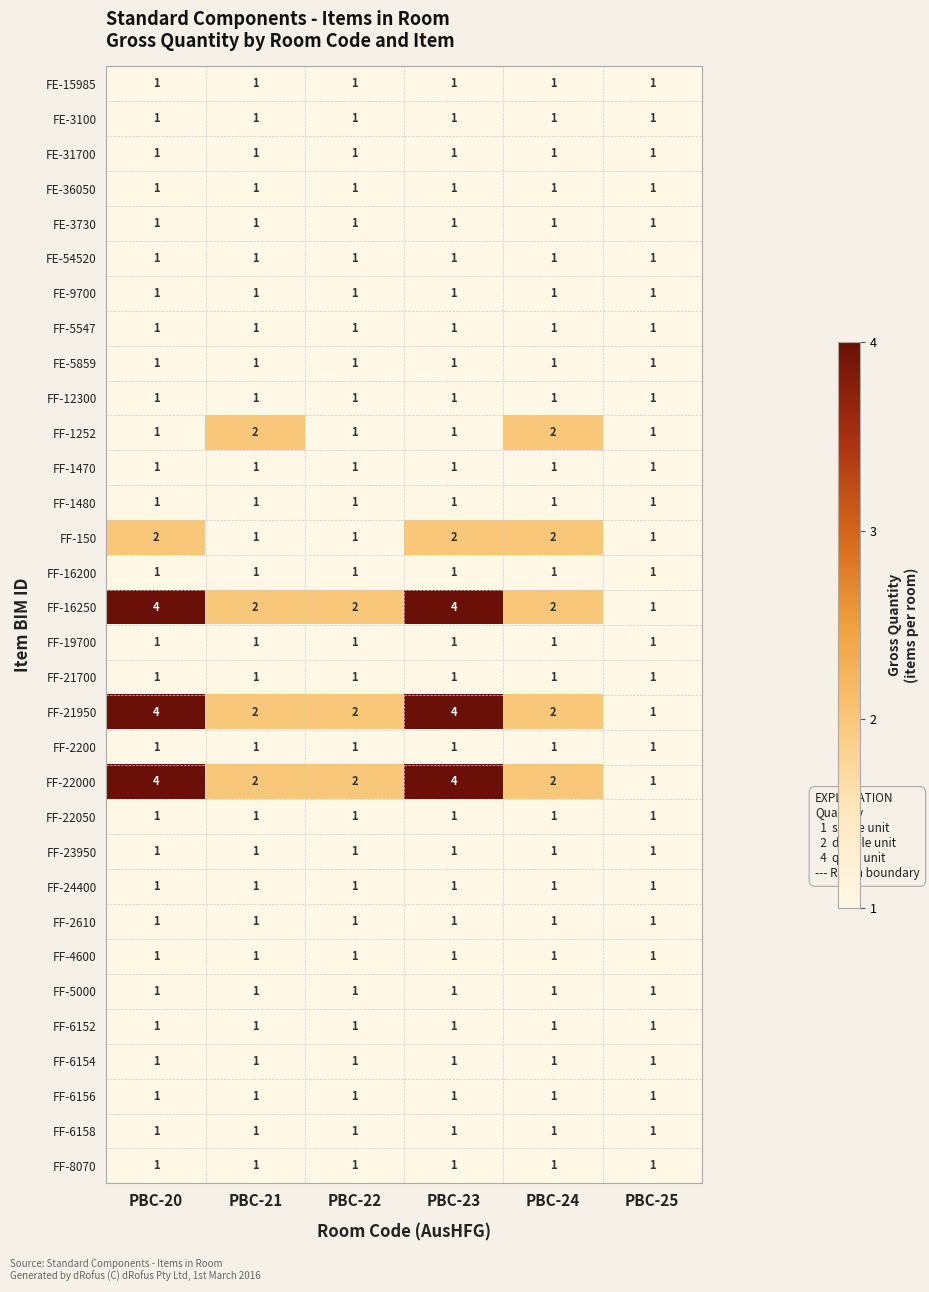

How many data points does each series have?

6